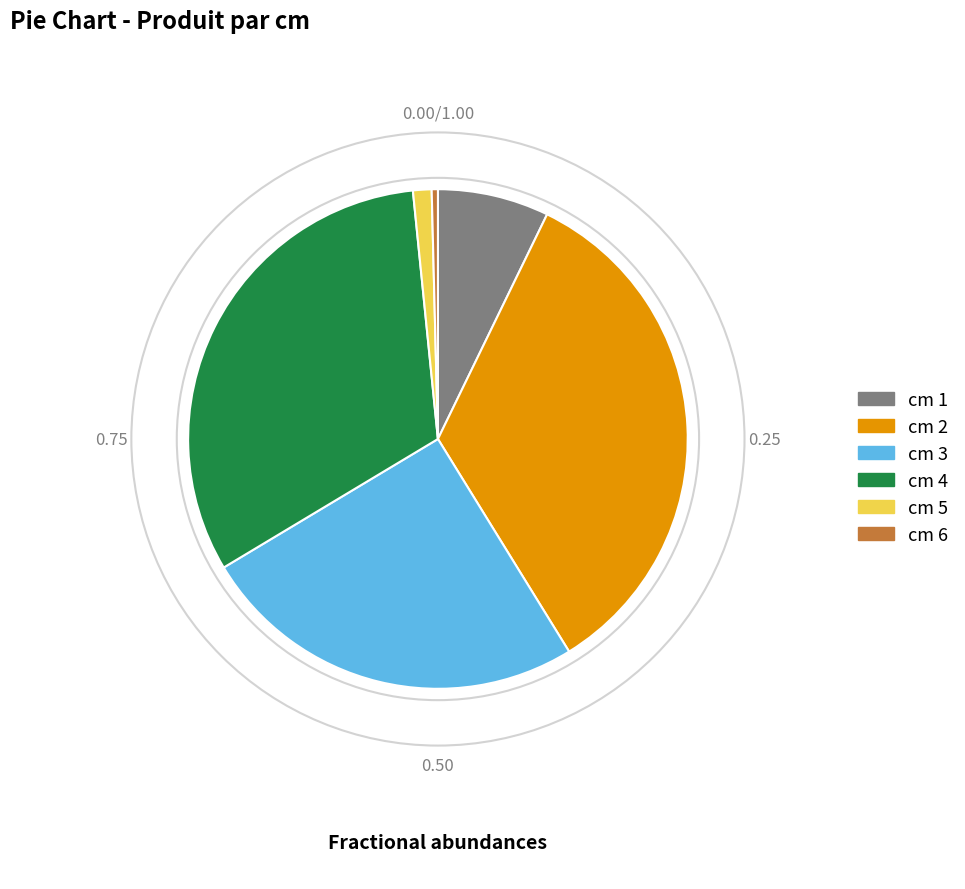

Is there a majority slice in this chart?

No